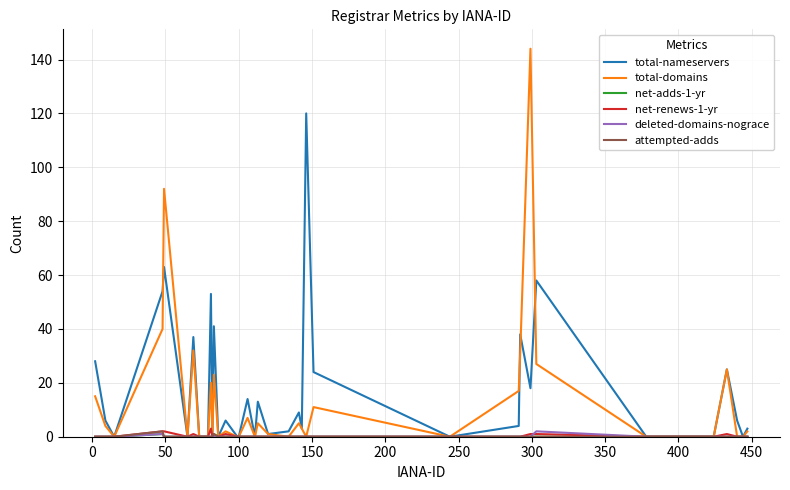

What is the highest value of the total-domains series?

144